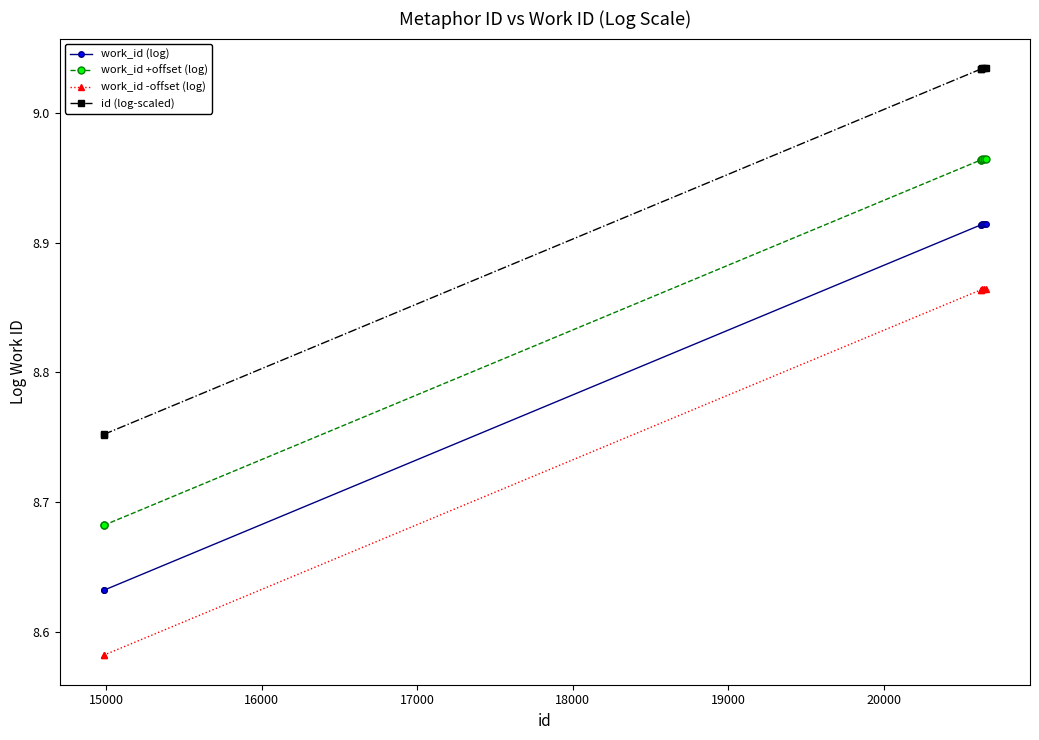

What is the sum of all id (log-scaled) values?

62.7